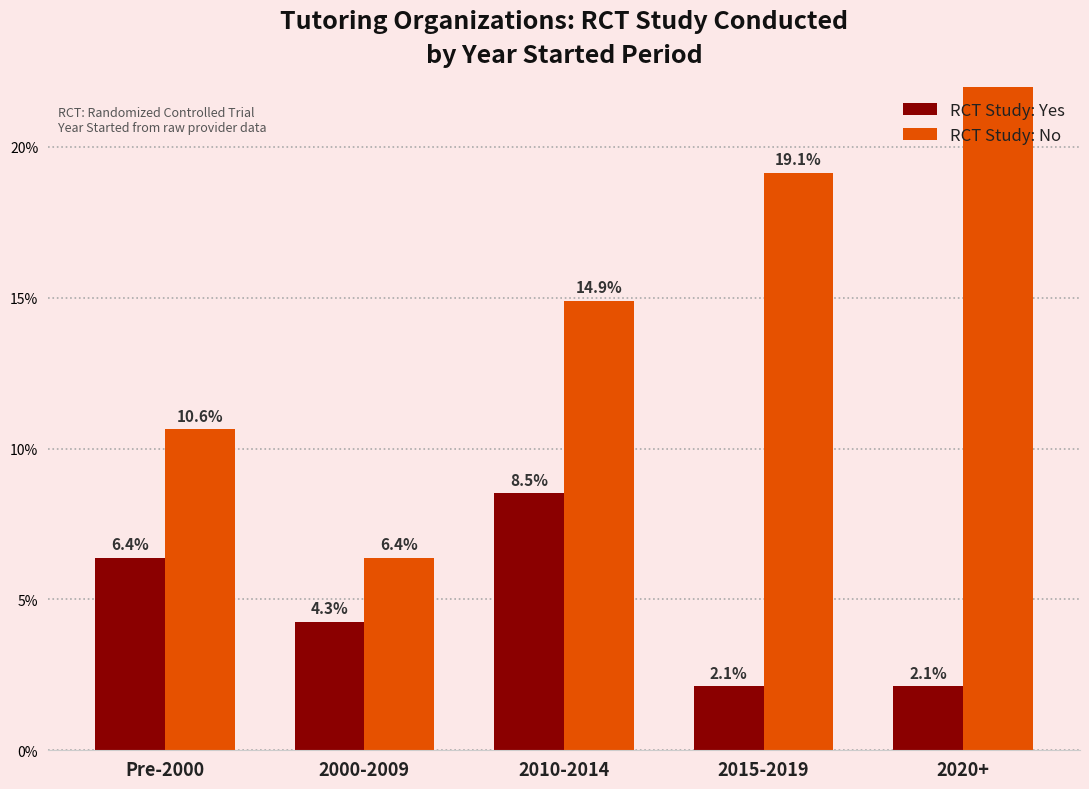

Are the bars horizontal?

No